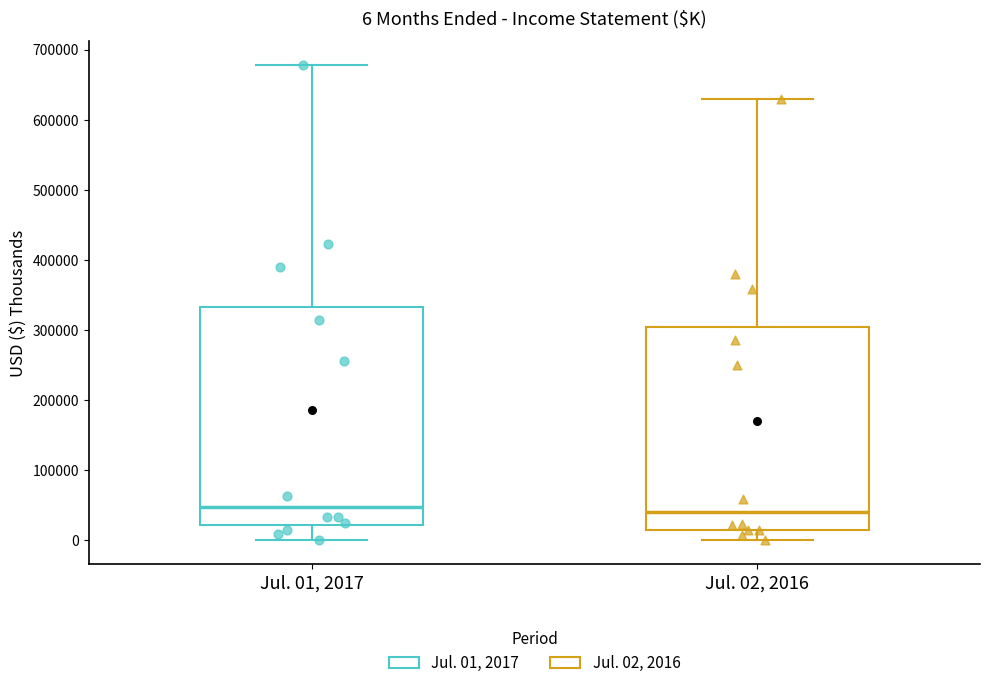

Comparing the boxes themselves (not the whiskers), which one is the tallest?

Jul. 01, 2017